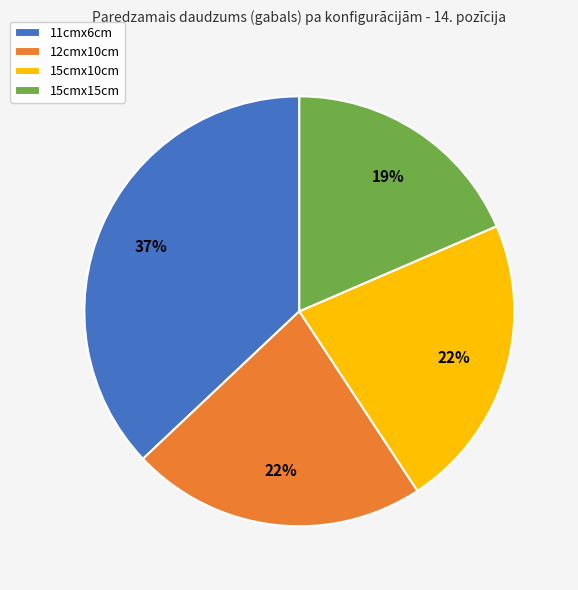

Do 12cmx10cm and 15cmx15cm together represent more than half of the pie?

No